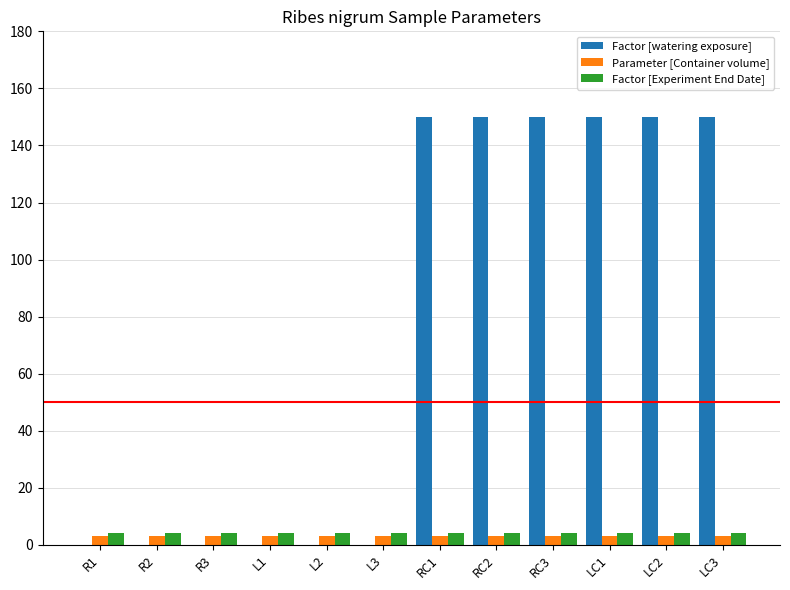

Are the bars grouped side by side (vs. stacked)?

Yes